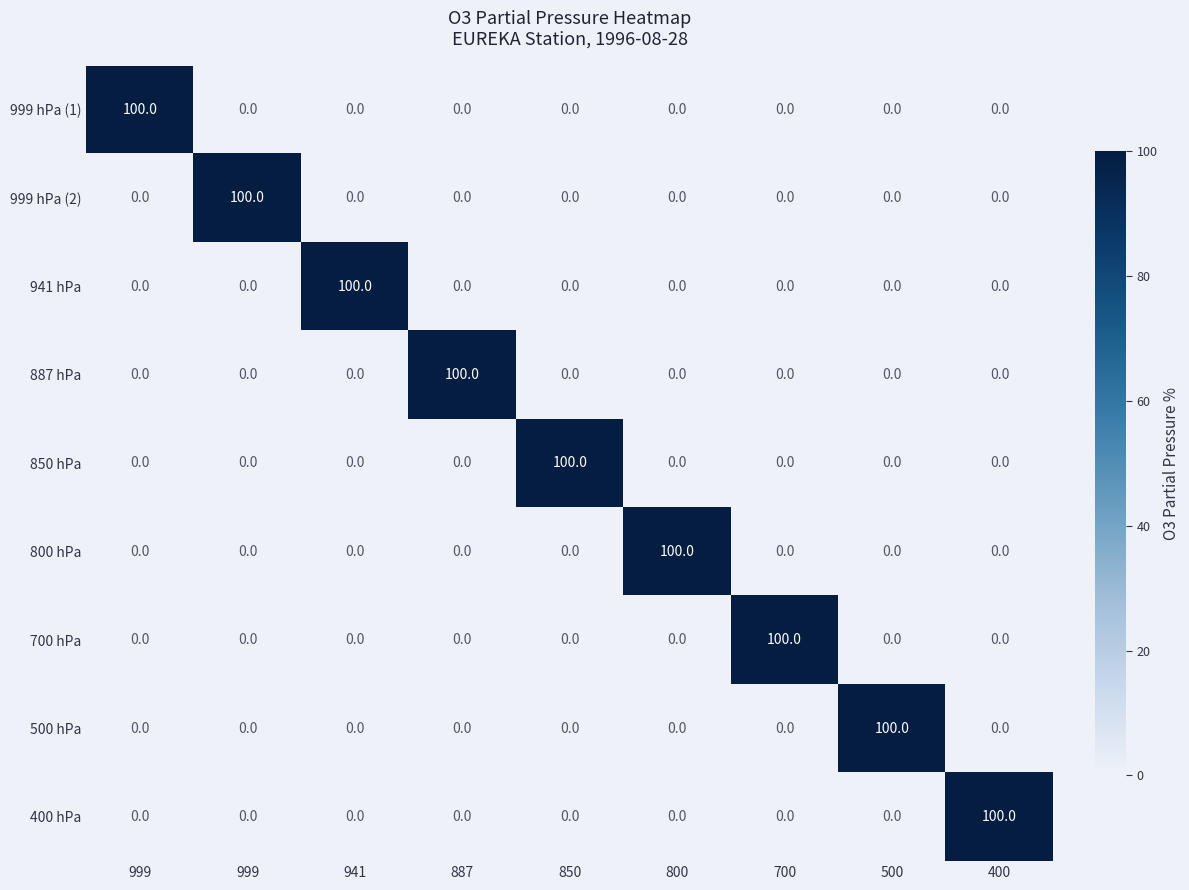

Which label corresponds to the smallest value in the chart?

999